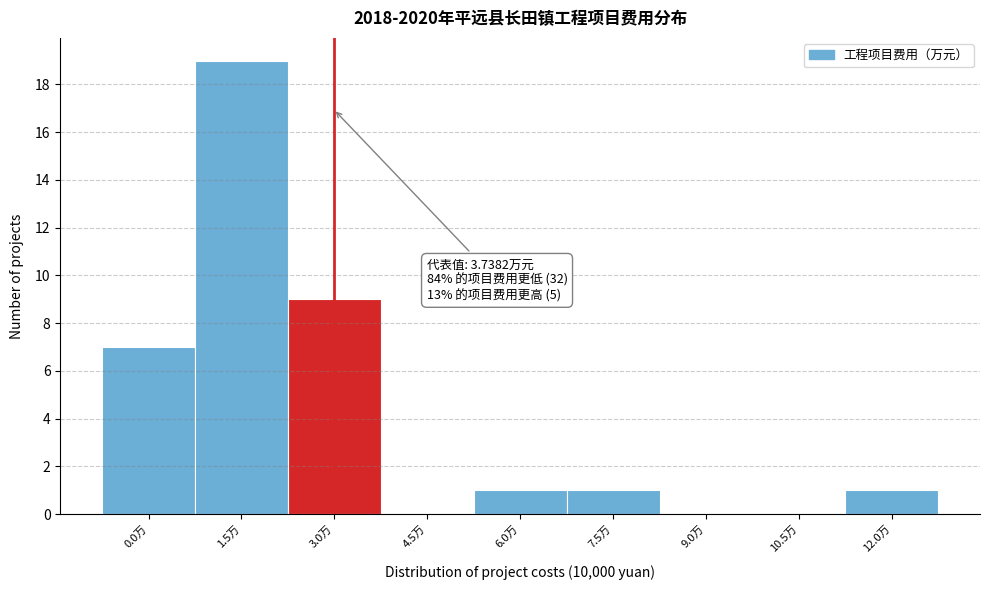

Reading left to right, what are all the values shown in this chart?

0.0万=7	1.5万=19	3.0万=9	4.5万=0	6.0万=1	7.5万=1	9.0万=0	10.5万=0	12.0万=1